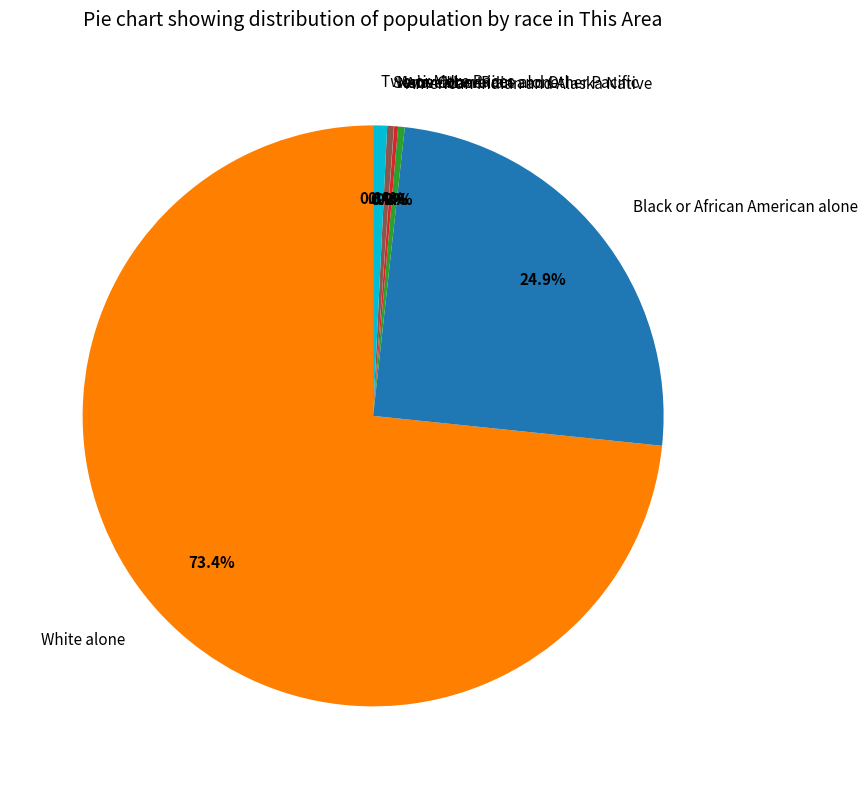

What is the majority slice?

White alone